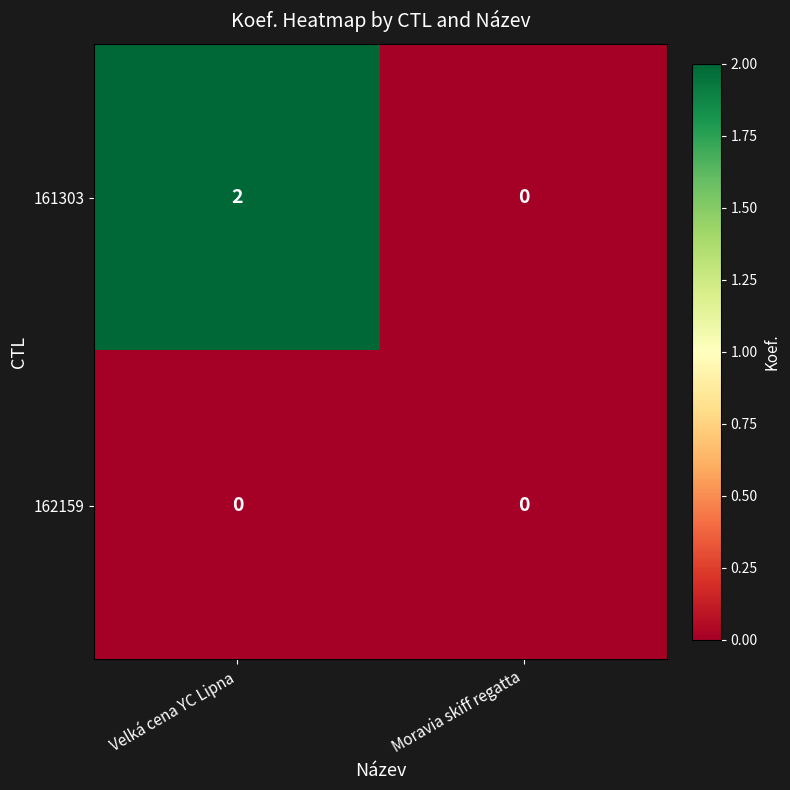

Rank the series at Velká cena YC Lipna from highest to lowest value.

161303, 162159